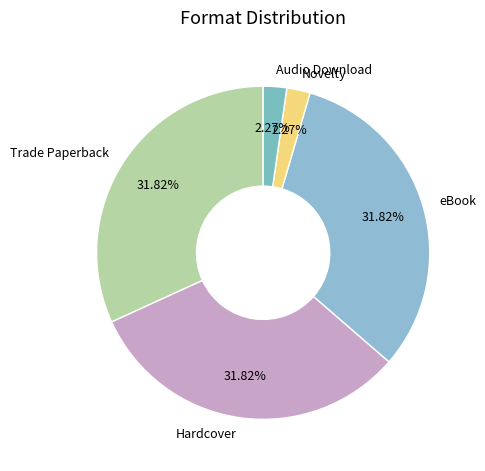

Which has a higher value, Hardcover or Audio Download?

Hardcover